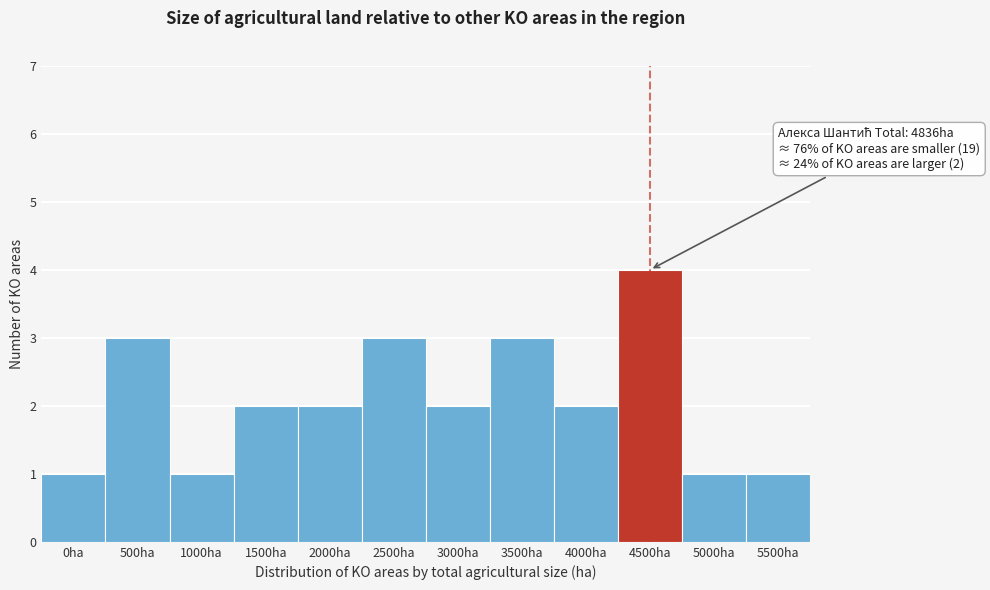

Reading left to right, transcribe all the data shown in this chart.

0ha=1	500ha=3	1000ha=1	1500ha=2	2000ha=2	2500ha=3	3000ha=2	3500ha=3	4000ha=2	4500ha=4	5000ha=1	5500ha=1